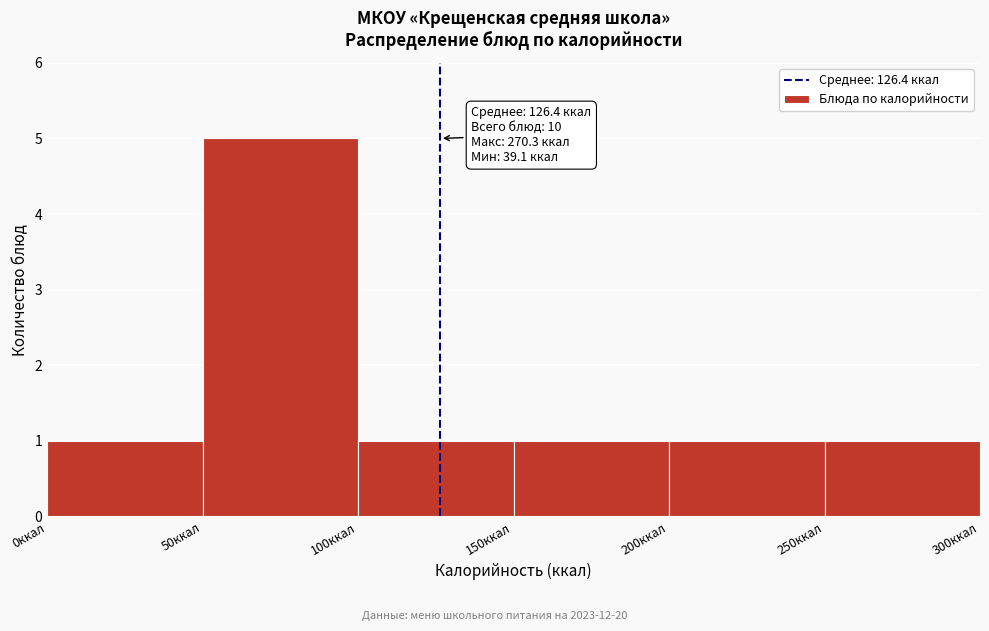

Which range on the x-axis has the tallest bar?

50 to 100